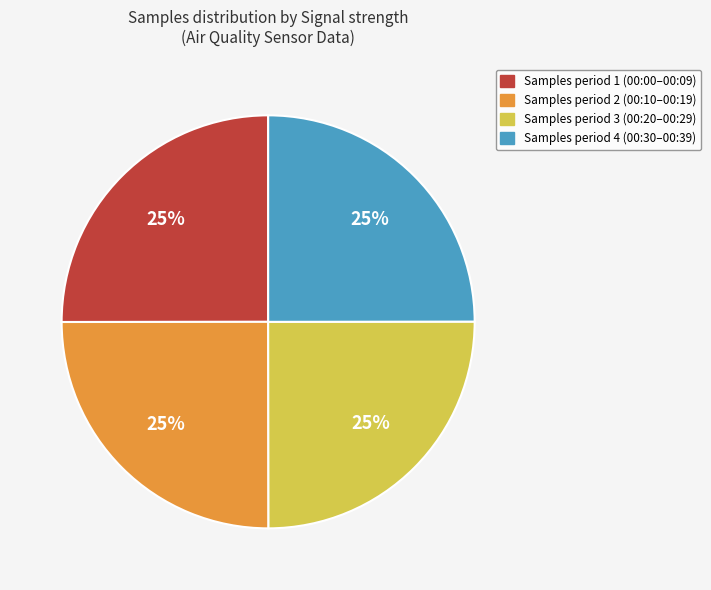

Does any single category account for the majority?

No